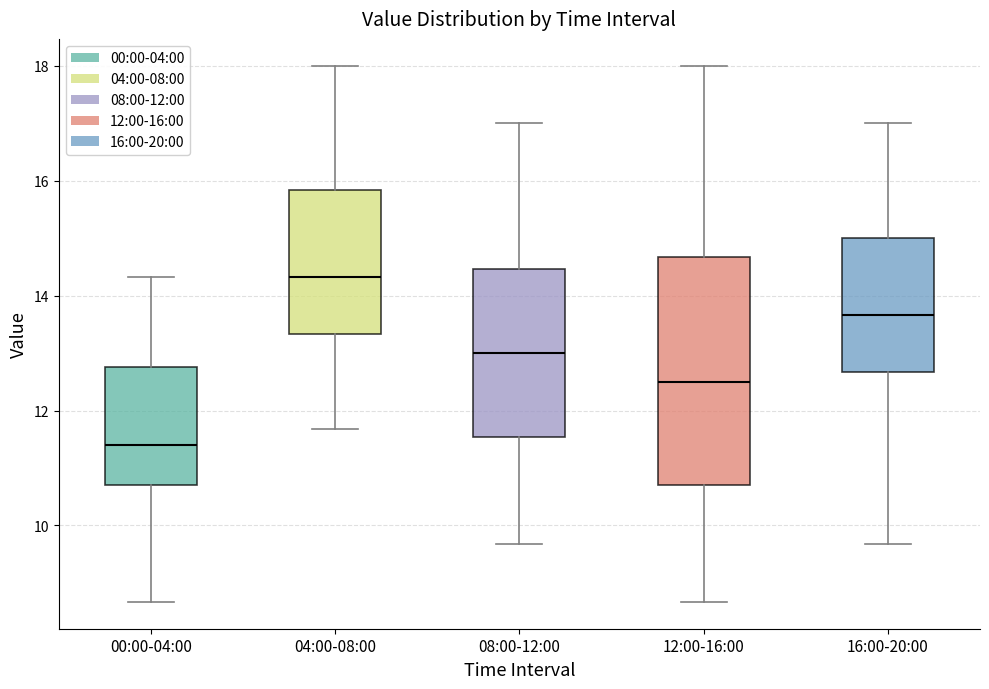

Which box has the highest median line?

04:00-08:00